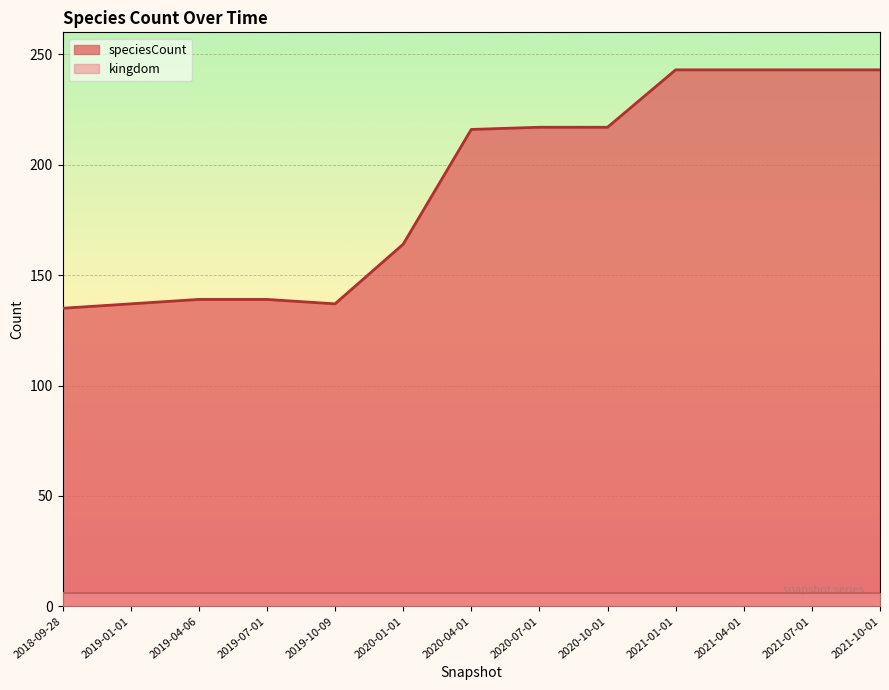

What is the minimum value shown in the chart?

135